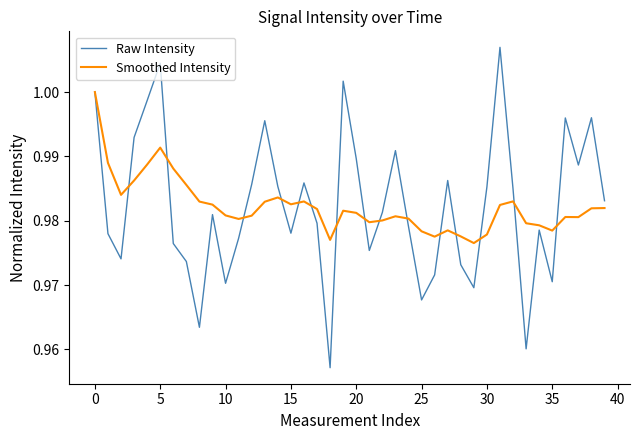

What are all the series names shown in the legend?

Raw Intensity, Smoothed Intensity